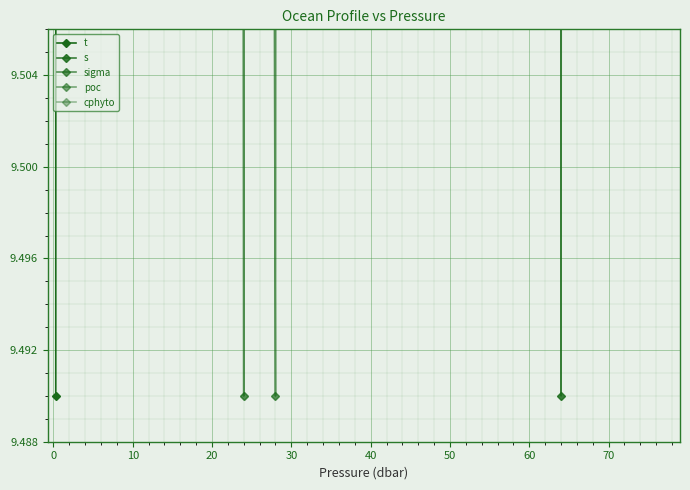

What is the average value of the poc series?

11.6